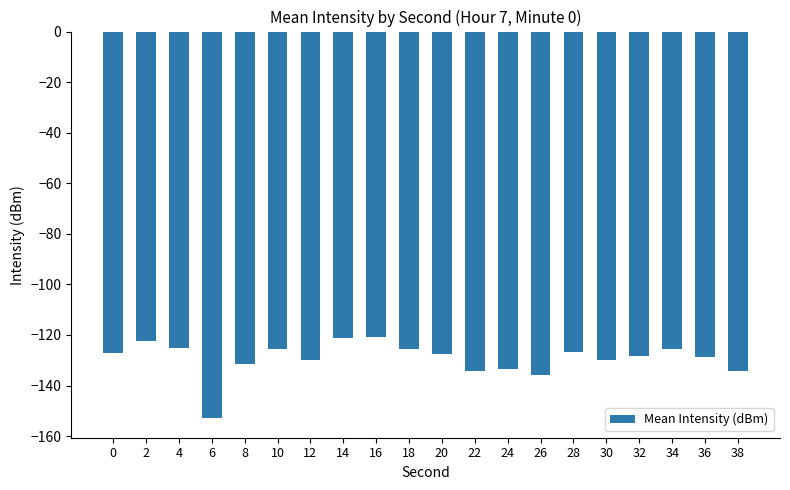

What is the sum of the values at 32 and 20?

-255.5